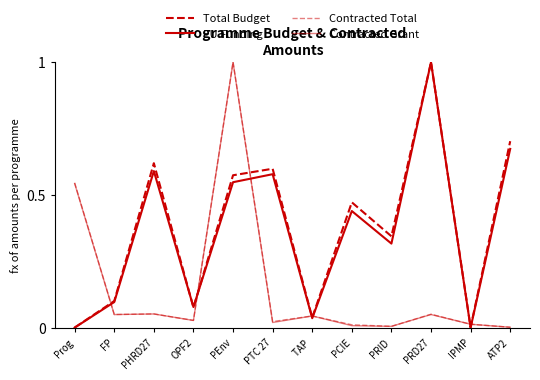

Which label corresponds to the largest value in the chart?

PRD27